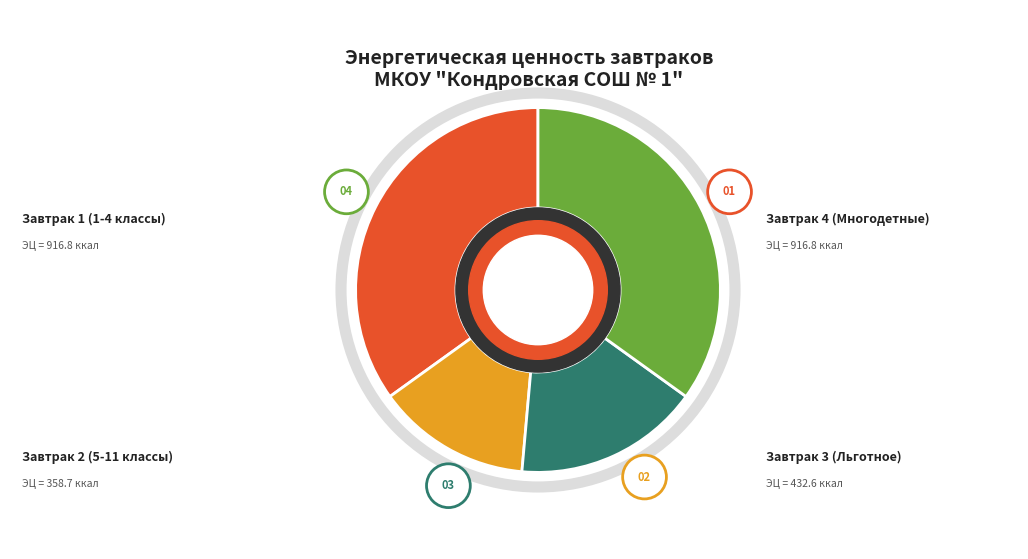

How many segments does this pie chart have?

4